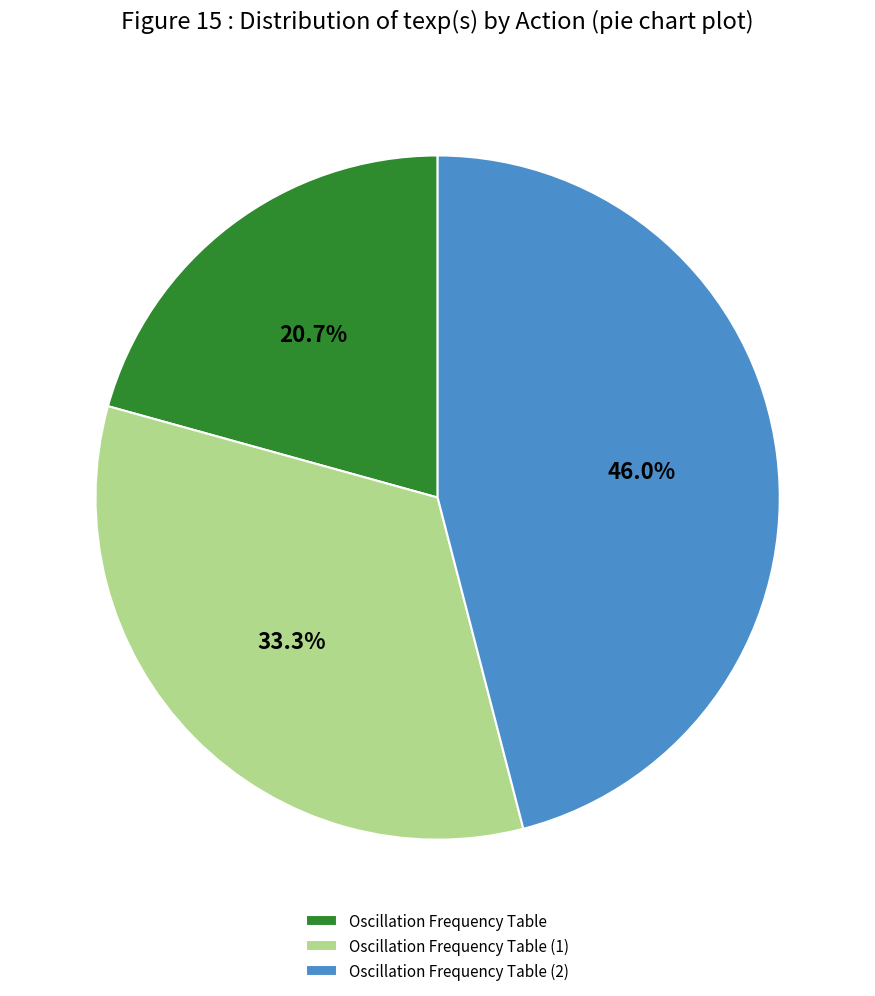

What percentage is the Oscillation Frequency Table (2) slice, to the nearest percent?

46%